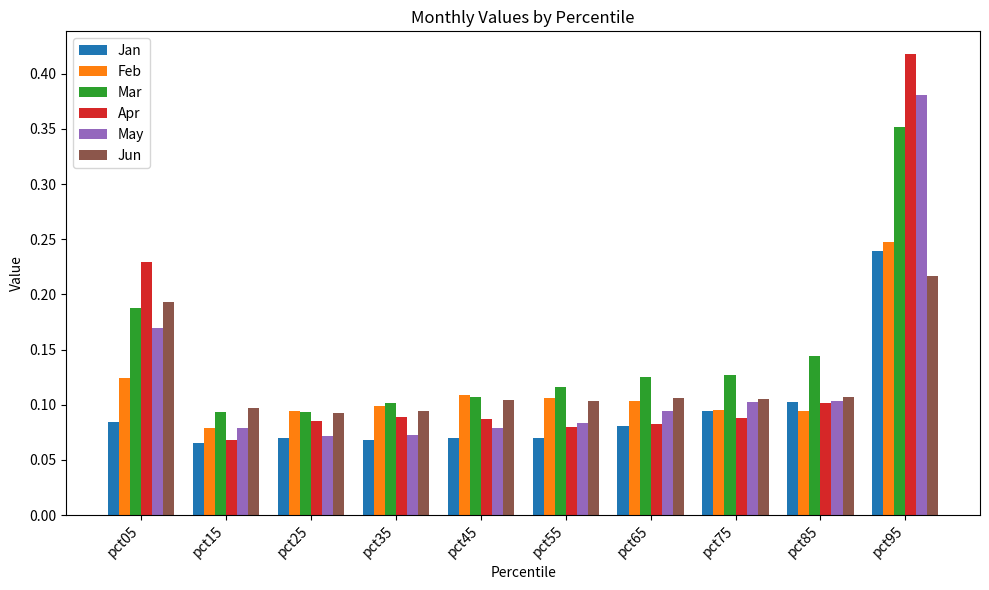

How many Feb values are between 0 and 1?

10